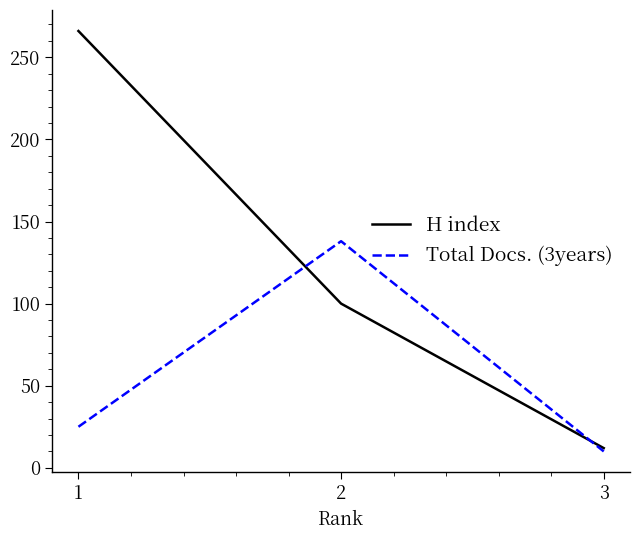

At which category is the sum across all series the highest?

1